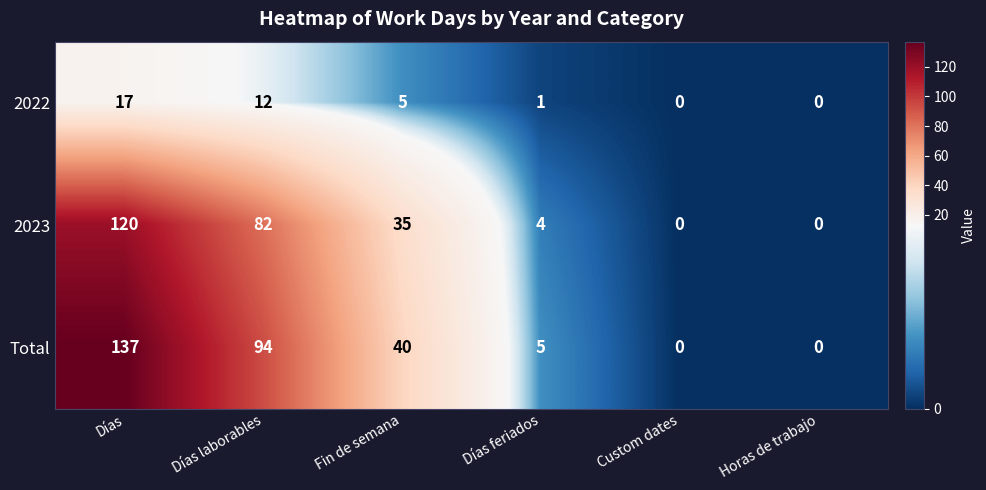

Reading left to right, transcribe all the data shown in this chart.

2022: 17	12	5	1	0	0
2023: 120	82	35	4	0	0
Total: 137	94	40	5	0	0